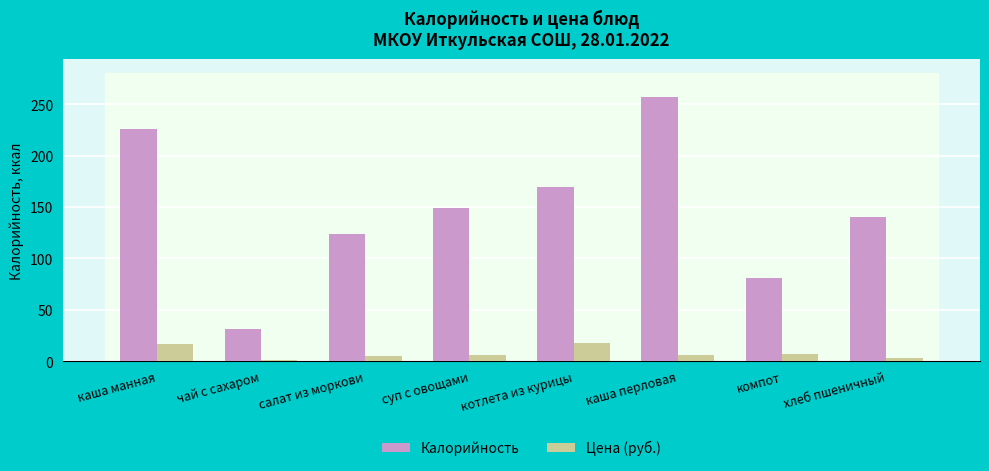

True or false: Цена (руб.) has a value of 18.1 at котлета из курицы.

True